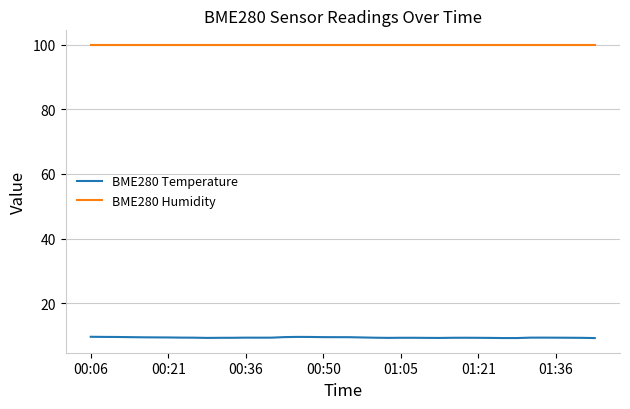

Which series has the largest total across all categories?

BME280 Humidity